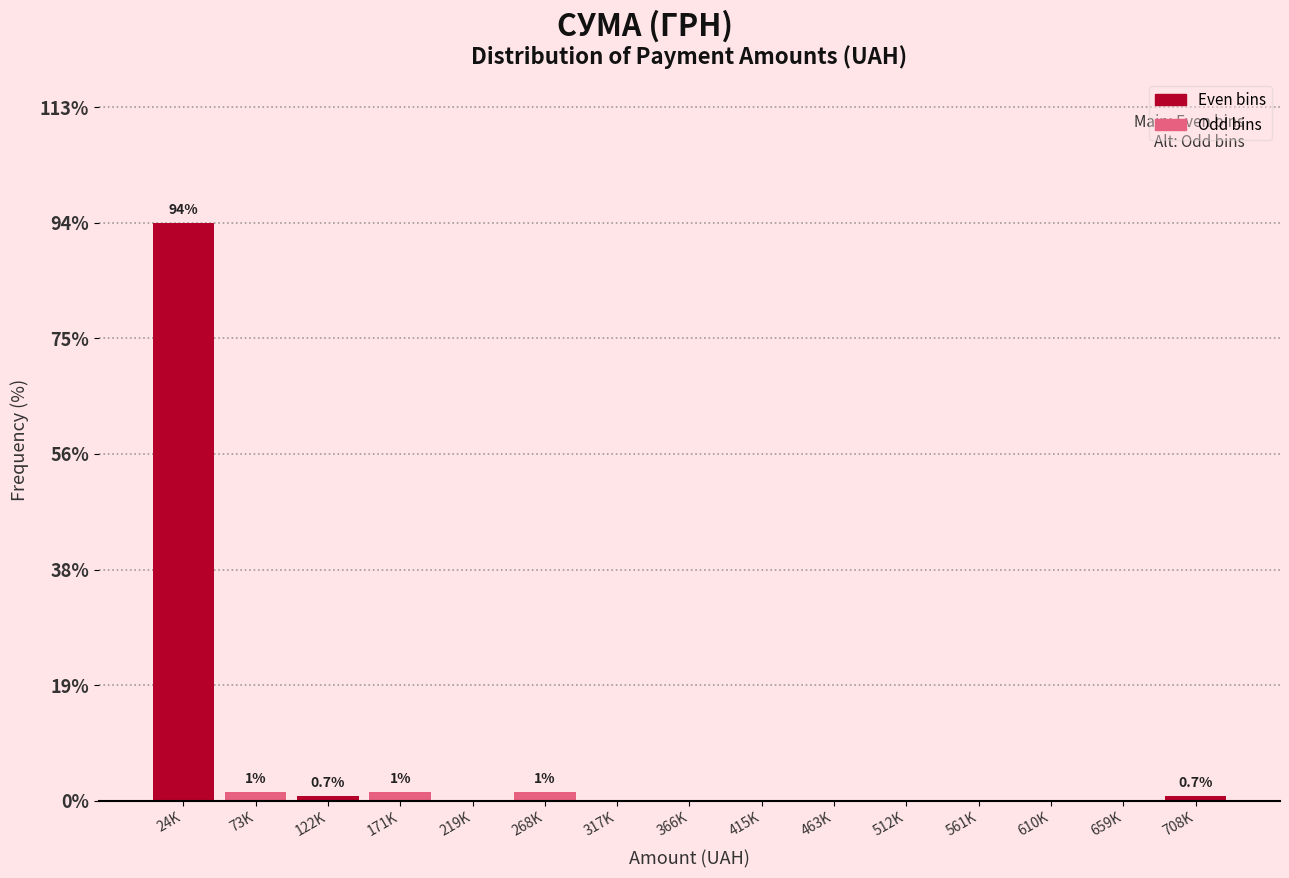

Reading right to left, extract all data points from this chart.

708K=0.7	659K=0.0	610K=0.0	561K=0.0	512K=0.0	463K=0.0	415K=0.0	366K=0.0	317K=0.0	268K=1.5	219K=0.0	171K=1.5	122K=0.7	73K=1.5	24K=94.1